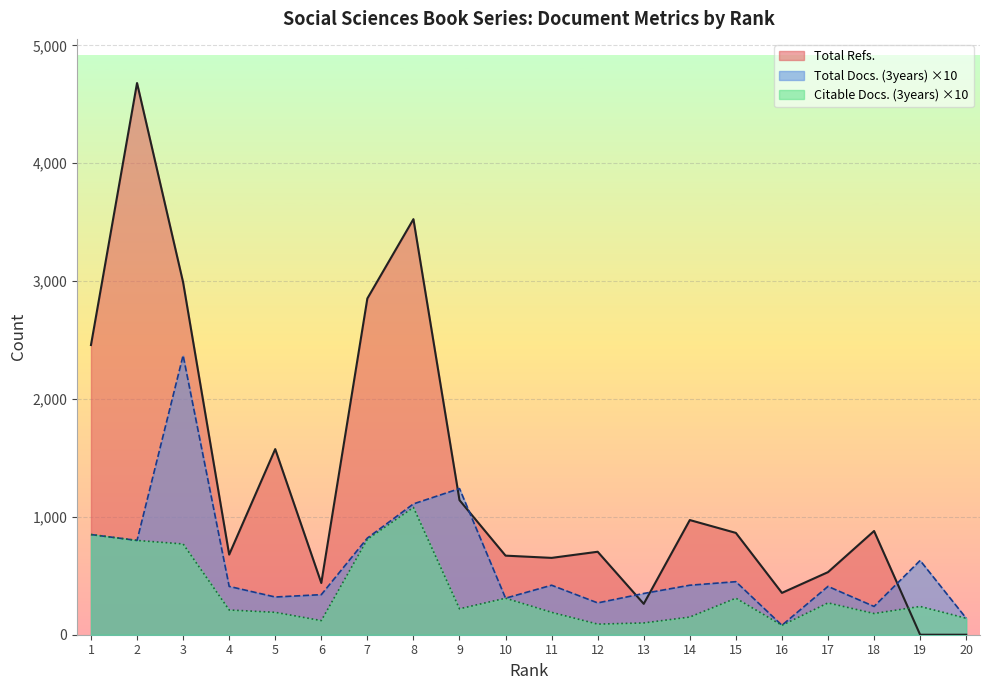

What is the difference between the Citable Docs. (3years) values at 17 and 13?

170